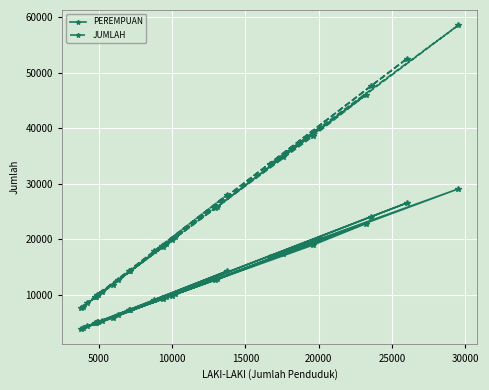

What is the greatest value displayed?

58560